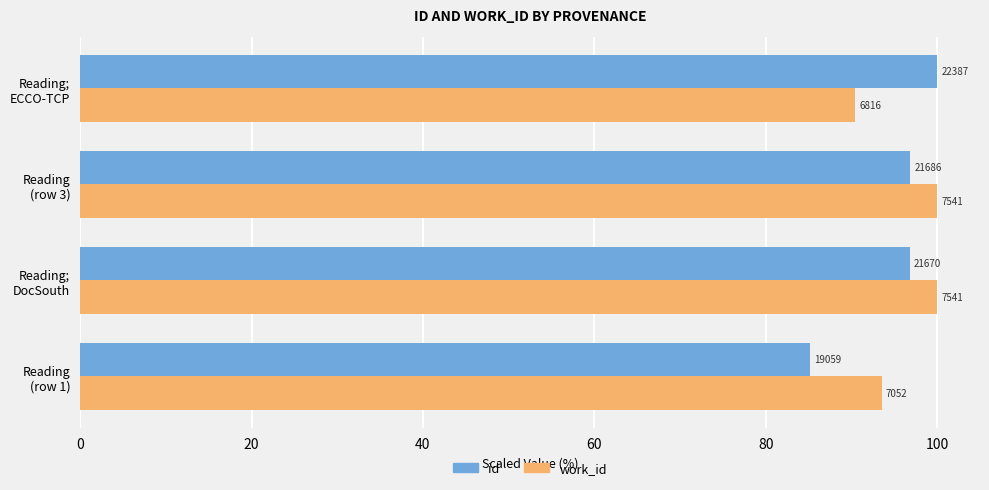

What is the value of the work_id bar at the 2nd from the left?

100.0